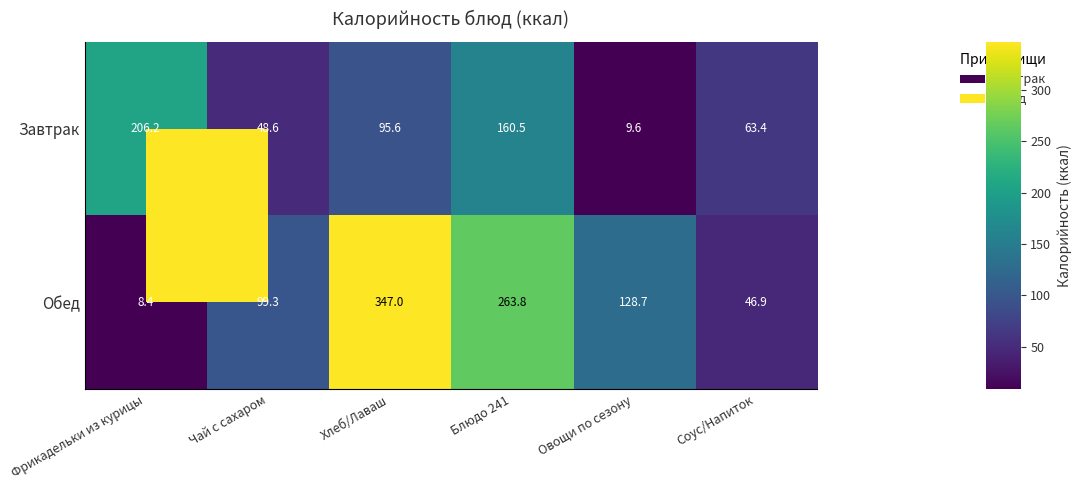

What is the spread (max minus min) of values at Соус/Напиток?

16.5